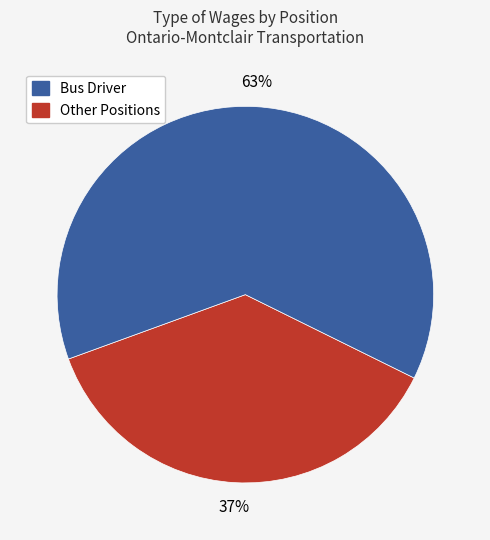

To the nearest percent, what is the difference between the largest and smallest slice percentages?

26%